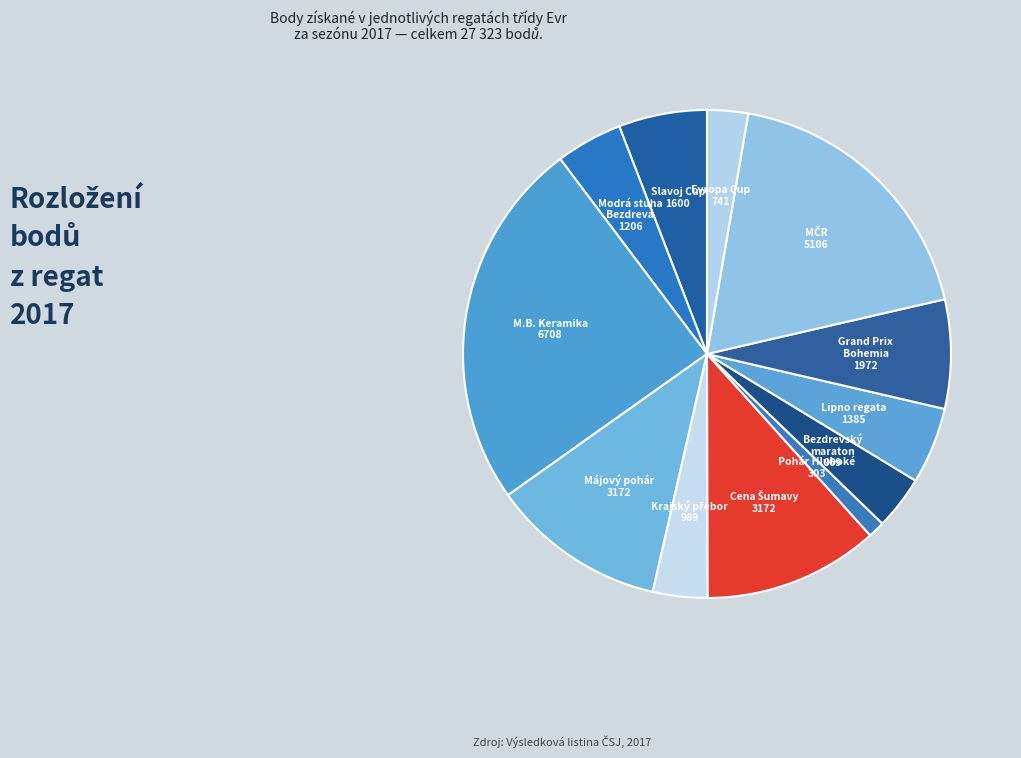

Count the number of slices in the pie.

12